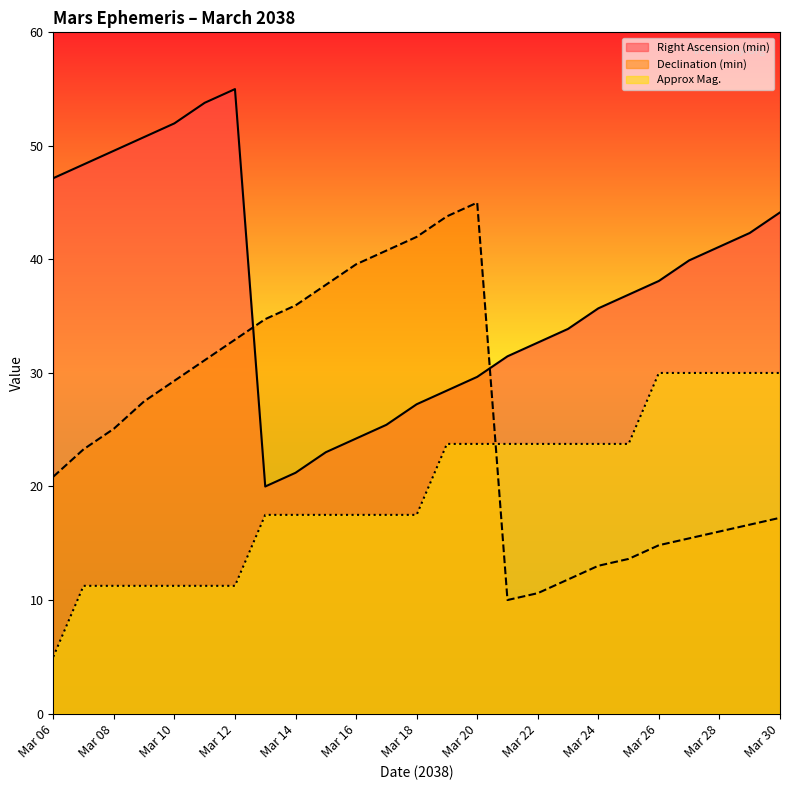

At which label does Right Ascension (min) first exceed 36?

Mar 06